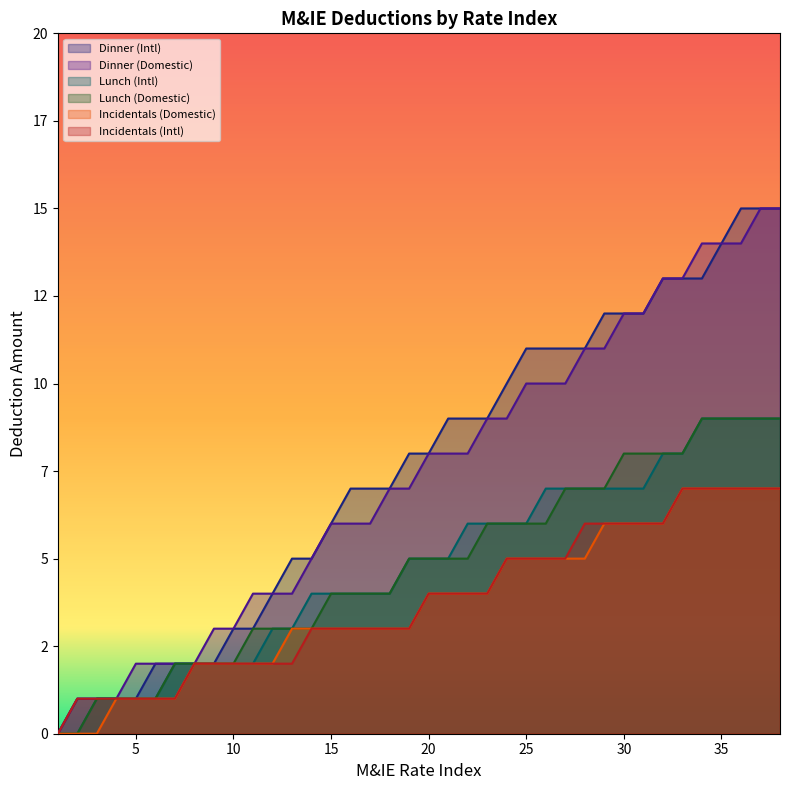

What are all the series names shown in the legend?

Dinner (Intl), Dinner (Domestic), Lunch (Intl), Lunch (Domestic), Incidentals (Domestic), Incidentals (Intl)